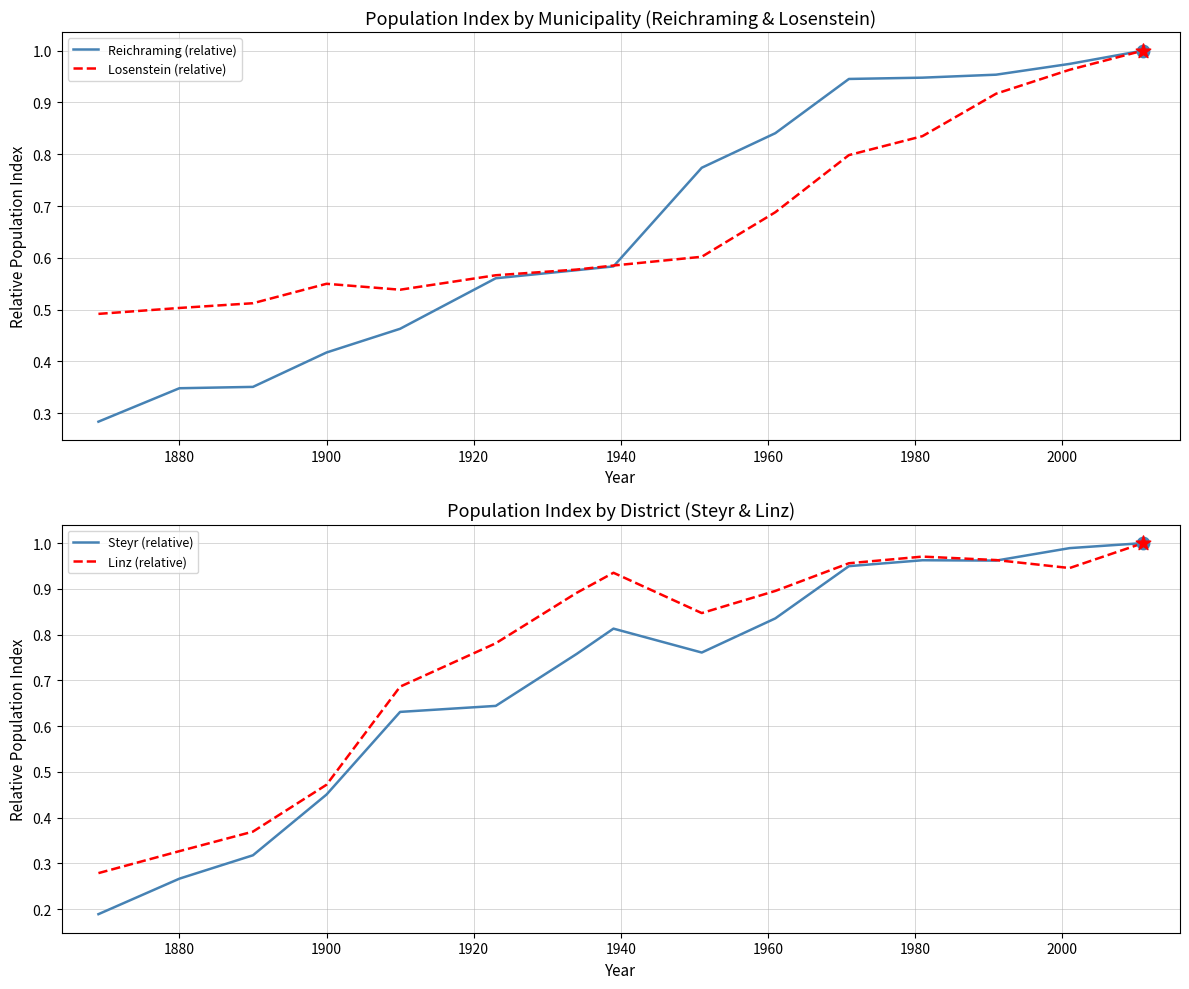

The Losenstein (relative) series shows 0.3 at 1880. True or false?

False